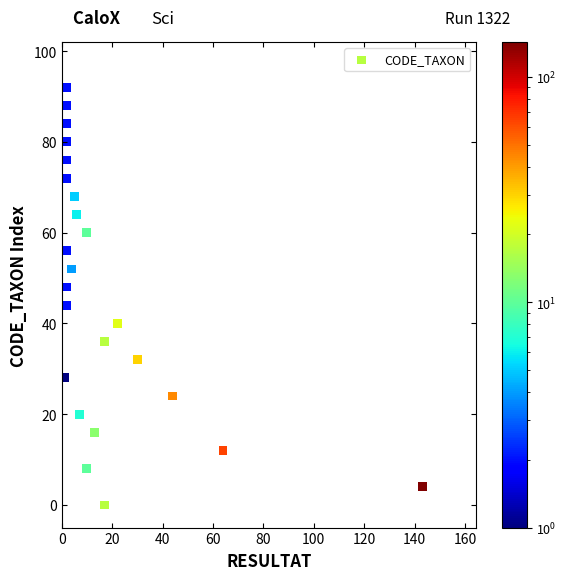

What is the range of Y values (max minus min)?

92